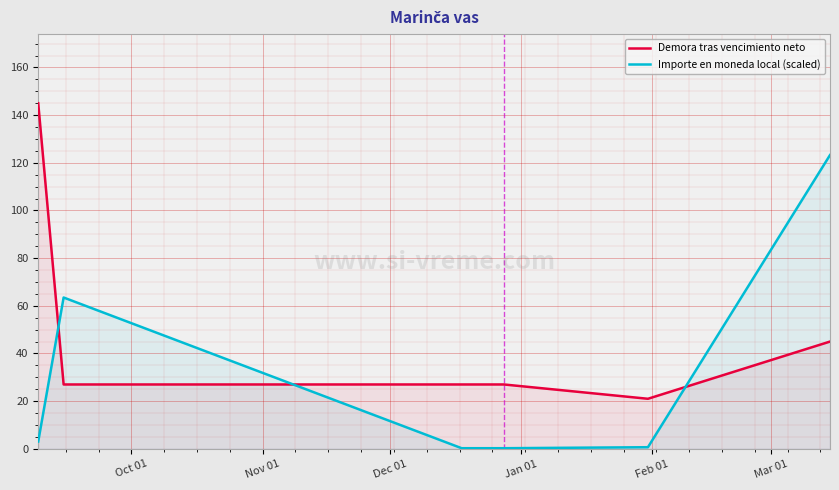

Reading right to left, list all the values displayed in this chart.

Demora tras vencimiento neto: 45.0	21.0	27.0	27.0	27.0	145.0
Importe en moneda local (scaled): 123.2	0.7	0.3	0.3	63.5	3.1